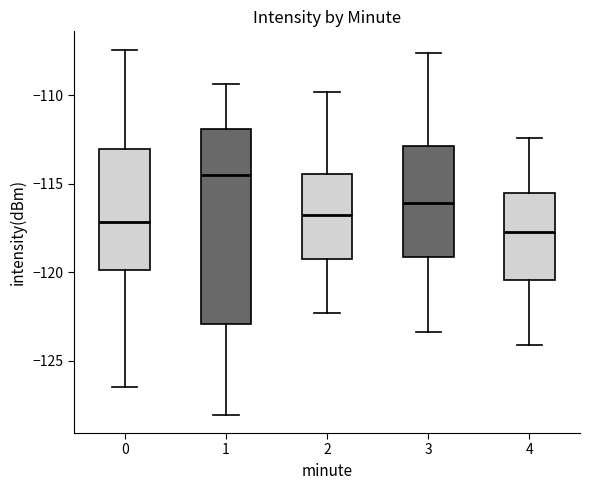

Reading left to right, read every box against the y-axis: the position of its median line, the range the box covers, and the ends of its whiskers. The values are not printed on the chart, so give them approximately, as read against the axis.

0: median -117.0, box -120.0 to -113.0, whiskers -126.5 to -107.5
1: median -114.5, box -123.0 to -112.0, whiskers -128.0 to -109.5
2: median -116.5, box -119.0 to -114.5, whiskers -122.5 to -110.0
3: median -116.0, box -119.0 to -113.0, whiskers -123.5 to -107.5
4: median -117.5, box -120.5 to -115.5, whiskers -124.0 to -112.5